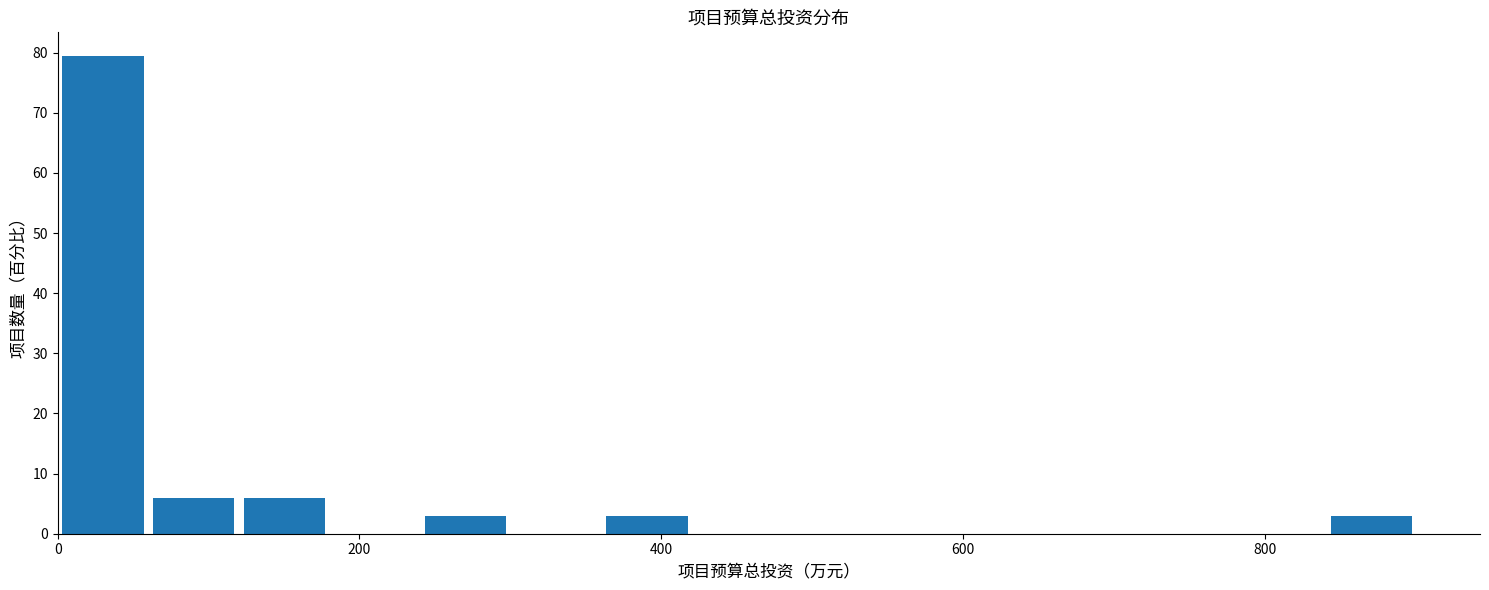

Read against the x-axis, roughly where is the centre of the tallest bar?

40